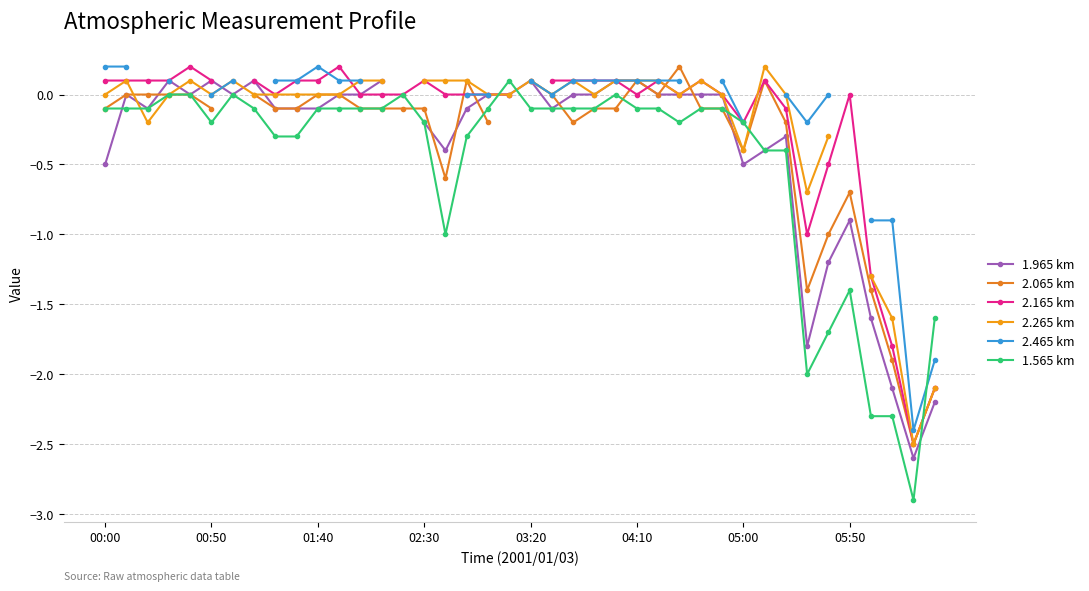

Rank the series at 17 from highest to lowest value.

2.065 km, 2.265 km, 2.165 km, 2.465 km, 1.965 km, 1.565 km